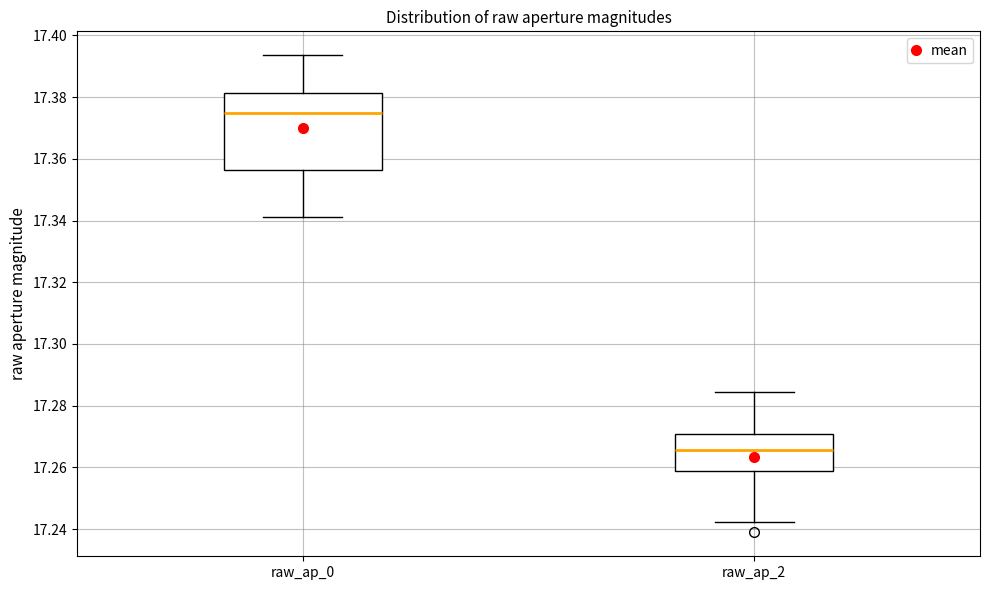

Reading left to right, transcribe this box plot: for each box, give where its median line is, the range the box spans, and where its two whiskers end, as read against the y-axis. The values are not printed on the chart, so give them approximately, as read against the axis.

raw_ap_0: median 17.374, box 17.356 to 17.382, whiskers 17.342 to 17.394
raw_ap_2: median 17.266, box 17.258 to 17.270, whiskers 17.242 to 17.284